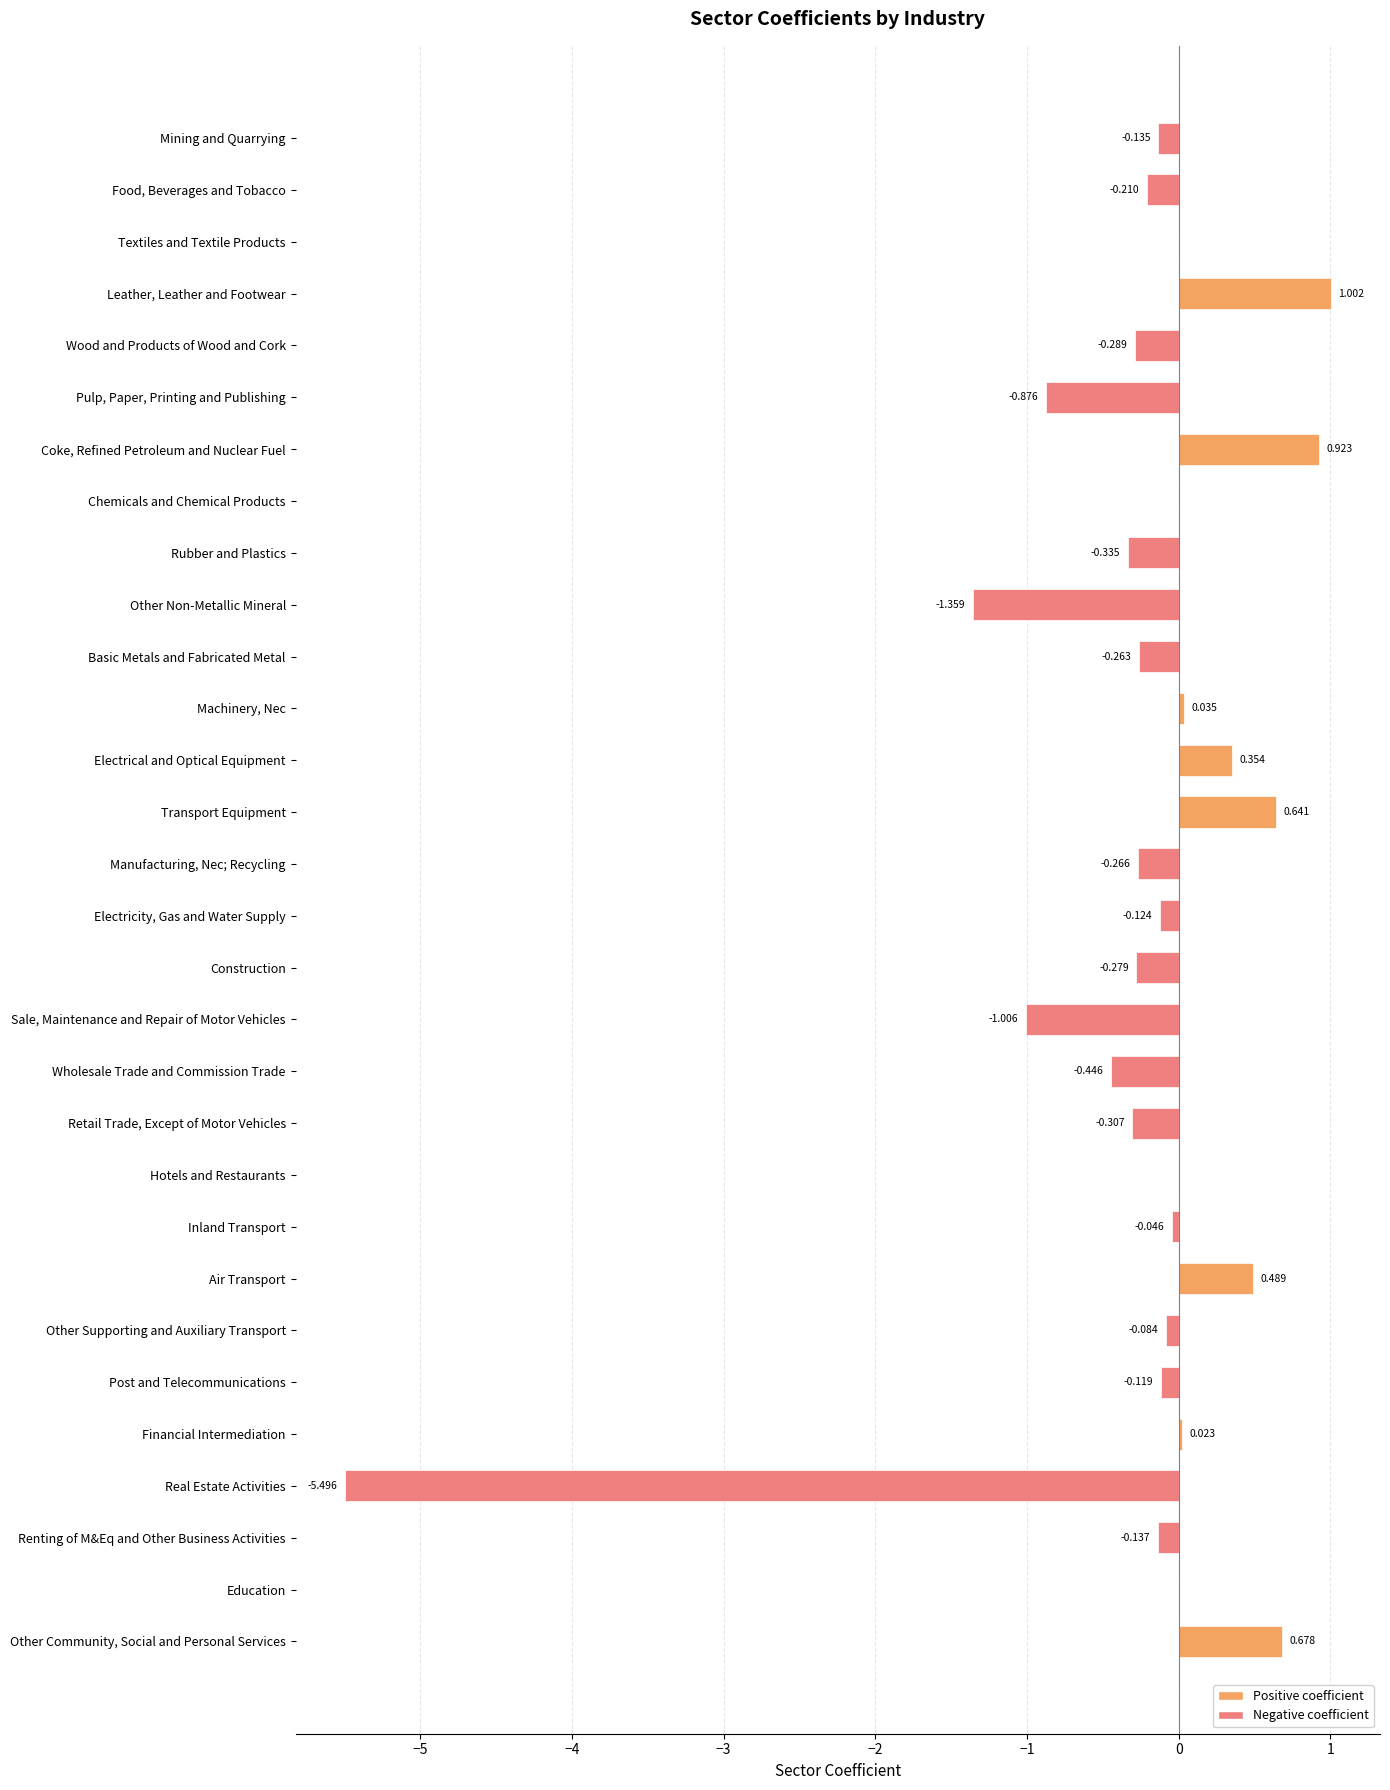

Where is the data nearest to the value -2?

Other Non-Metallic Mineral